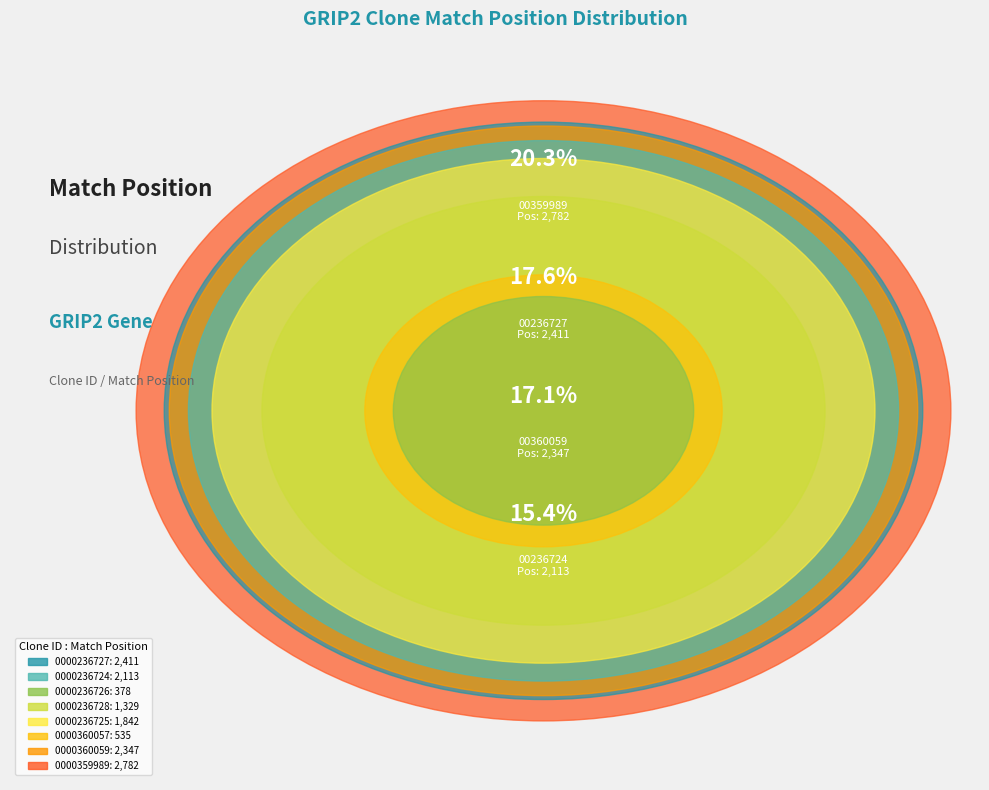

Which slice is the largest?

TRCN0000359989